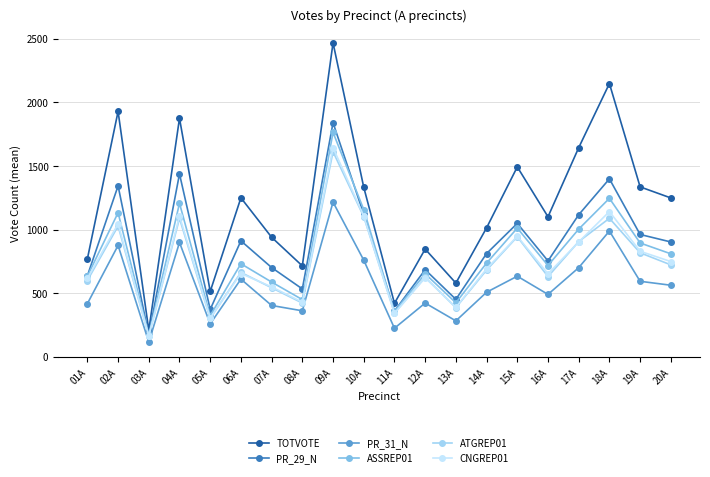

Where does the PR_31_N series first go above 562?

02A